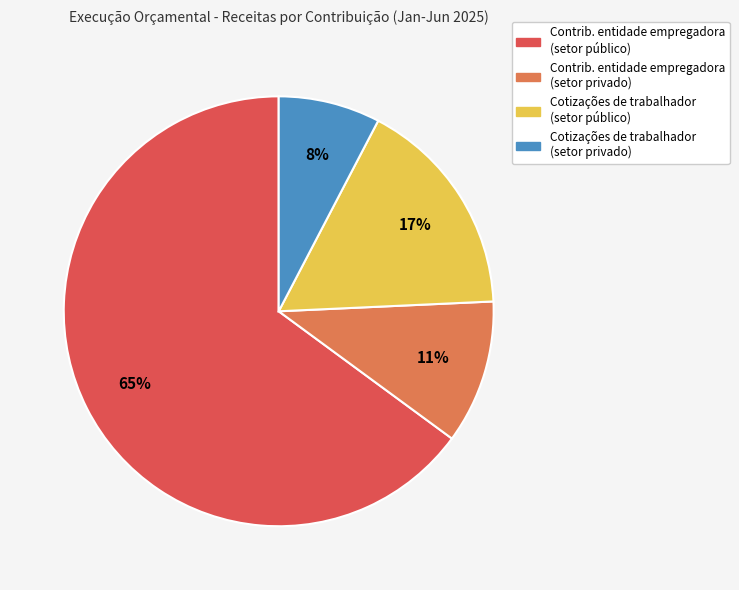

To the nearest percent, what is the average slice percentage?

25%